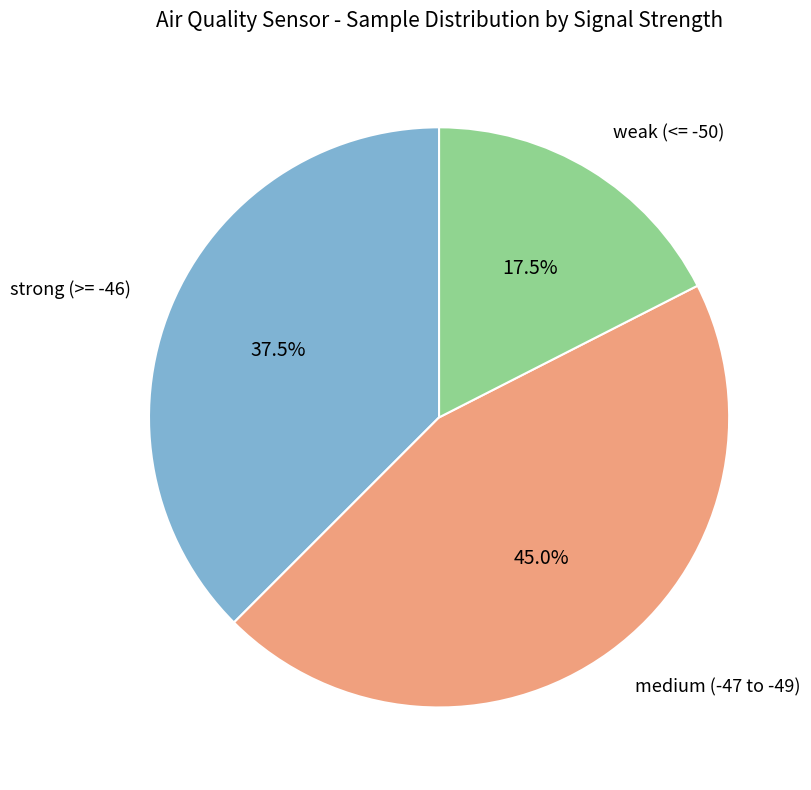

How many slices are in this pie chart?

3